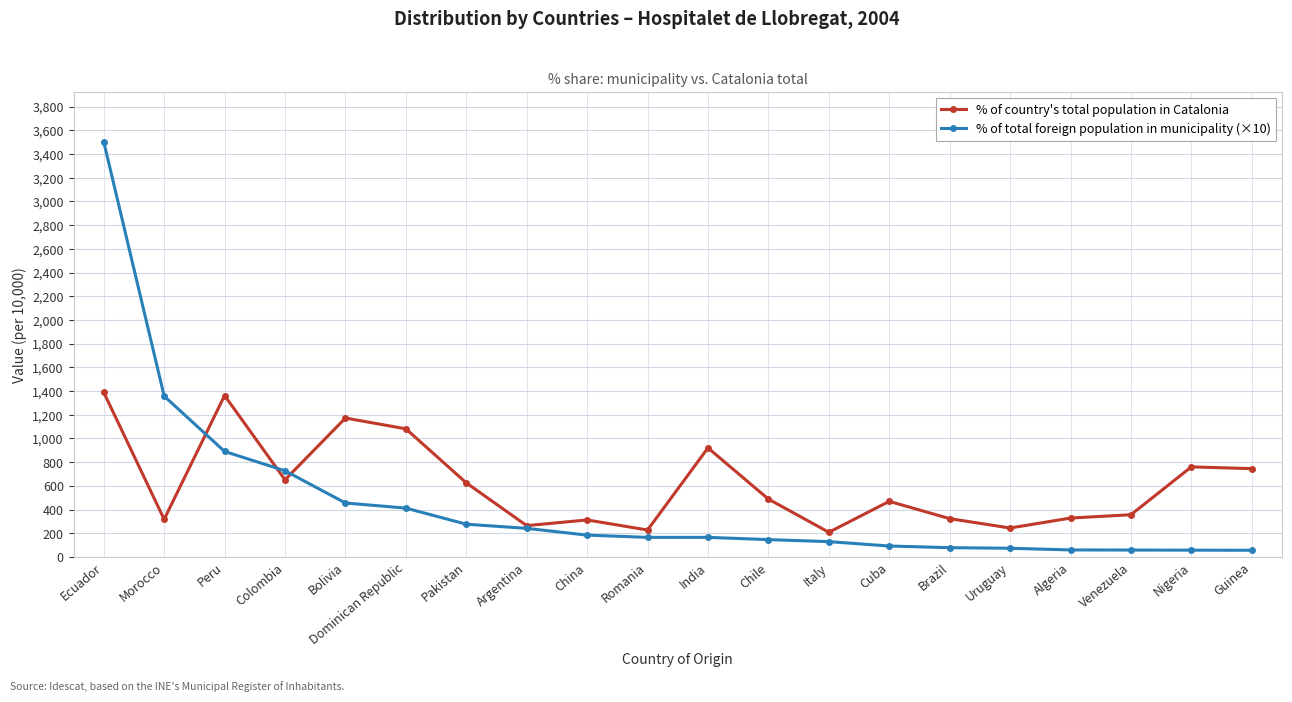

What is the difference between the highest and lowest values at India?

755